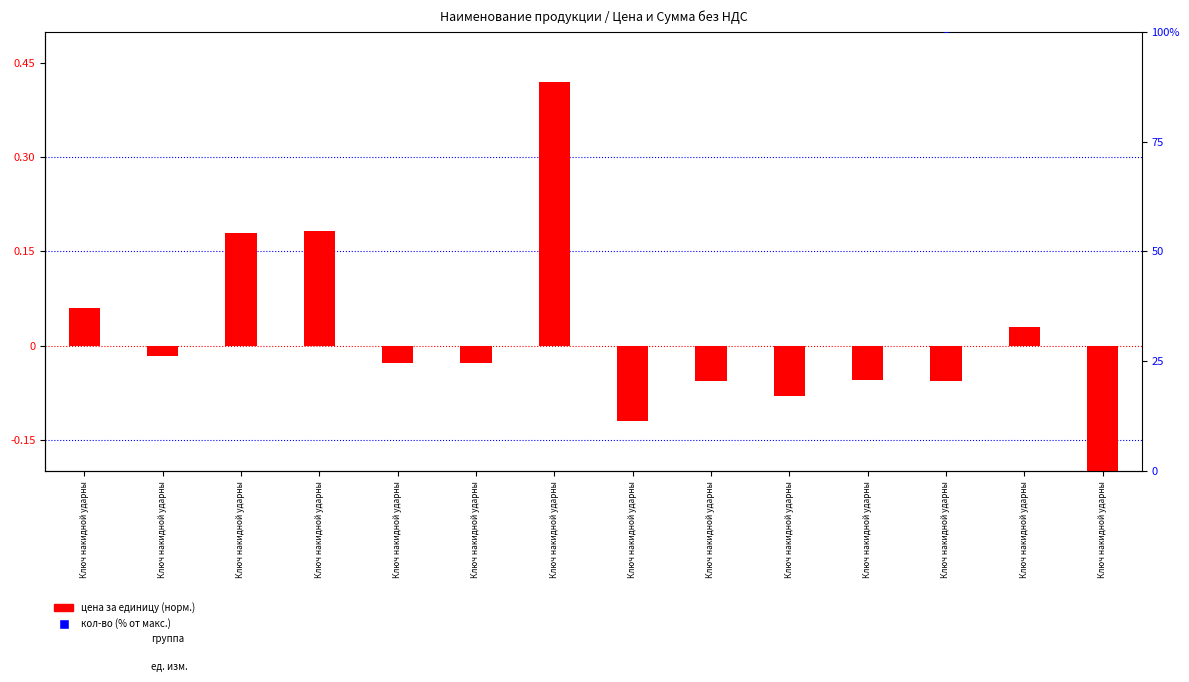

What is the total value across all series at Ключ накидной ударны?

108.7